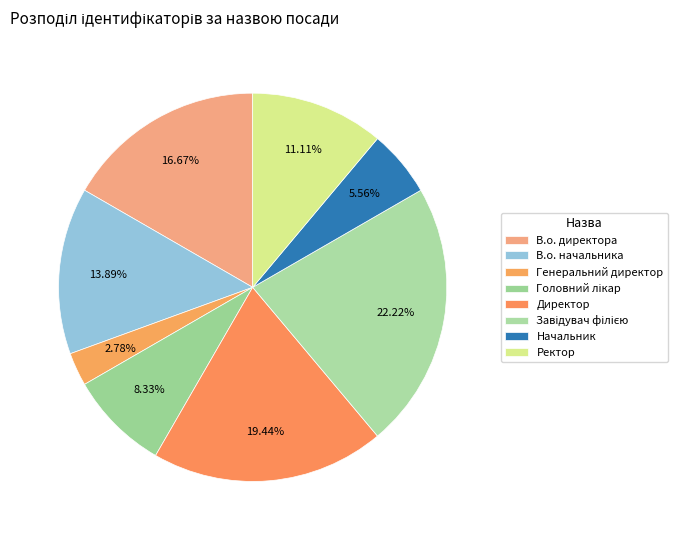

Combined, do В.о. начальника and Начальник account for over 50%?

No